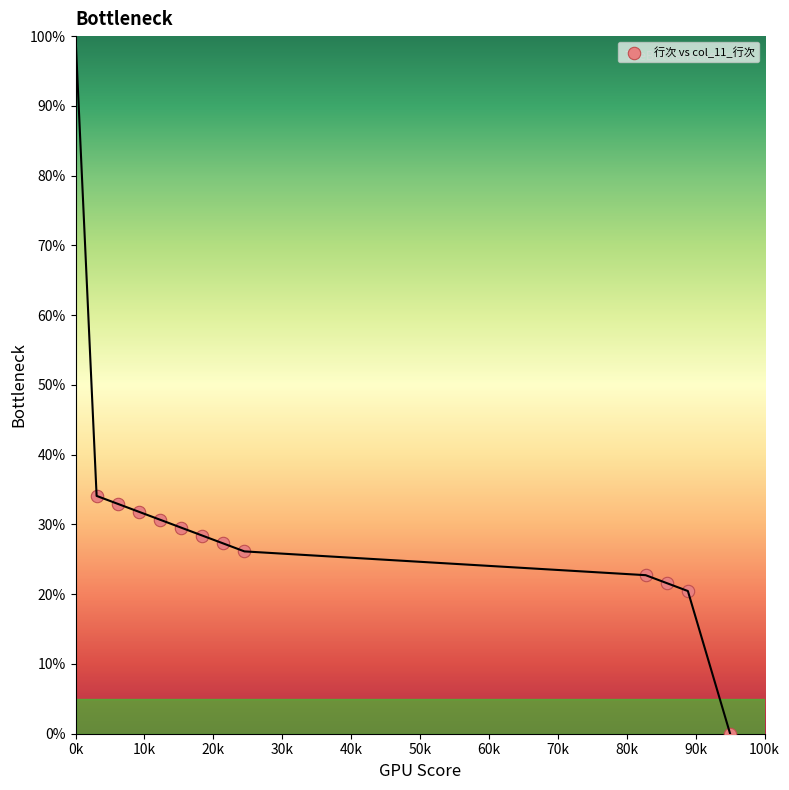

What is the average X value?

38561.8